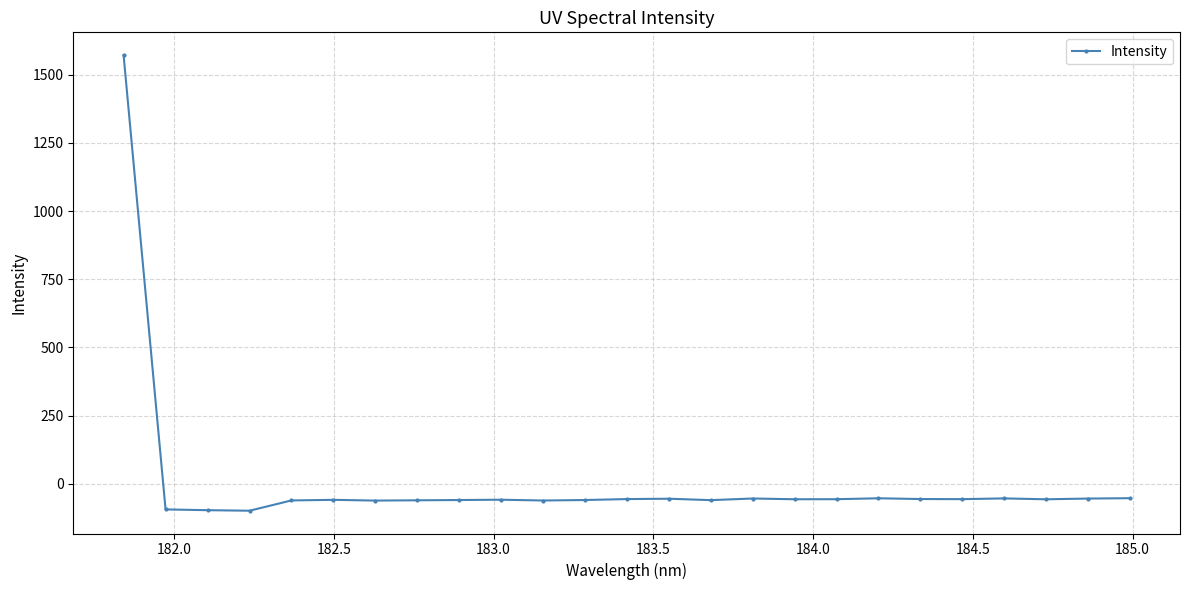

True or false: the data has more than 2 interior local peaks.

True